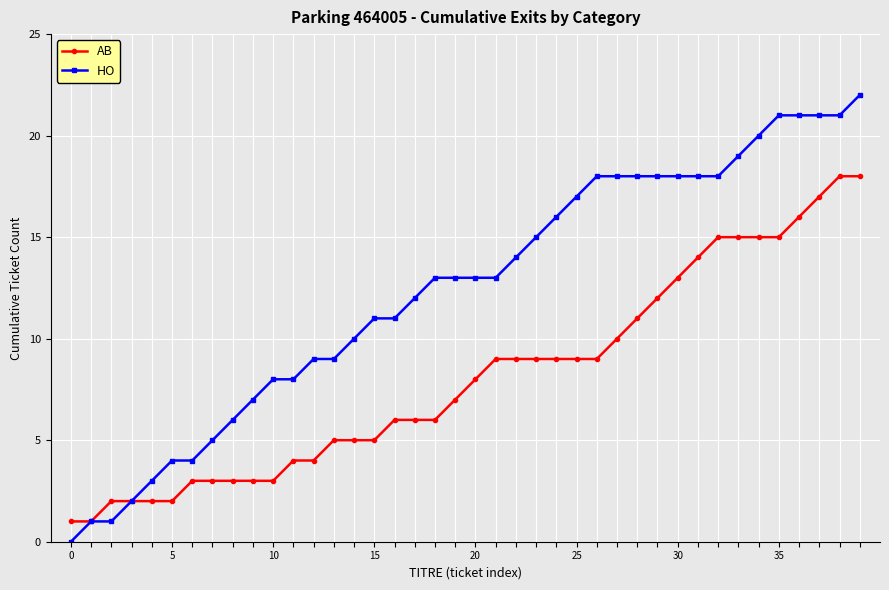

What is the value of the AB point at the 34th from the left?

15